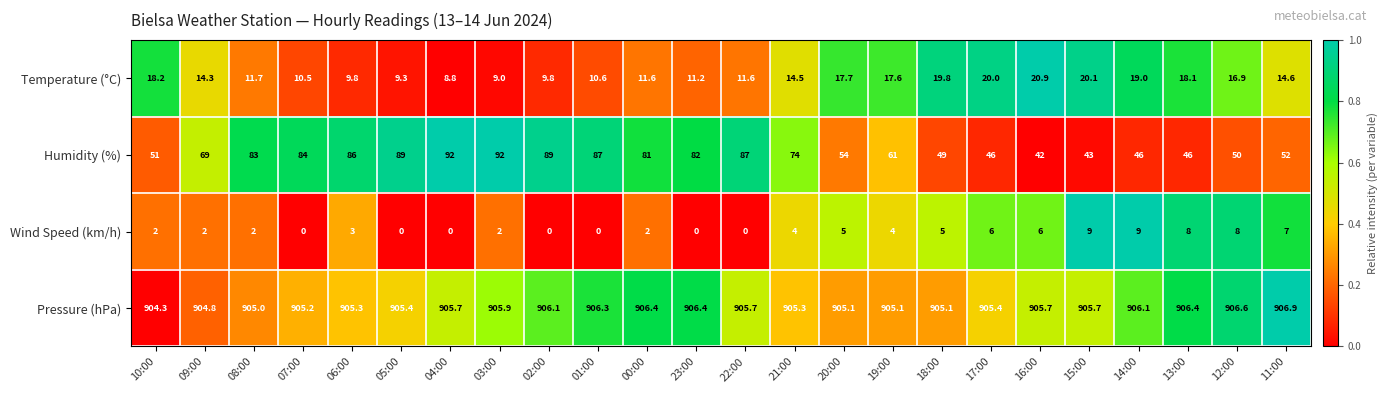

Where does the Temperature (°C) series first go above 14?

10:00